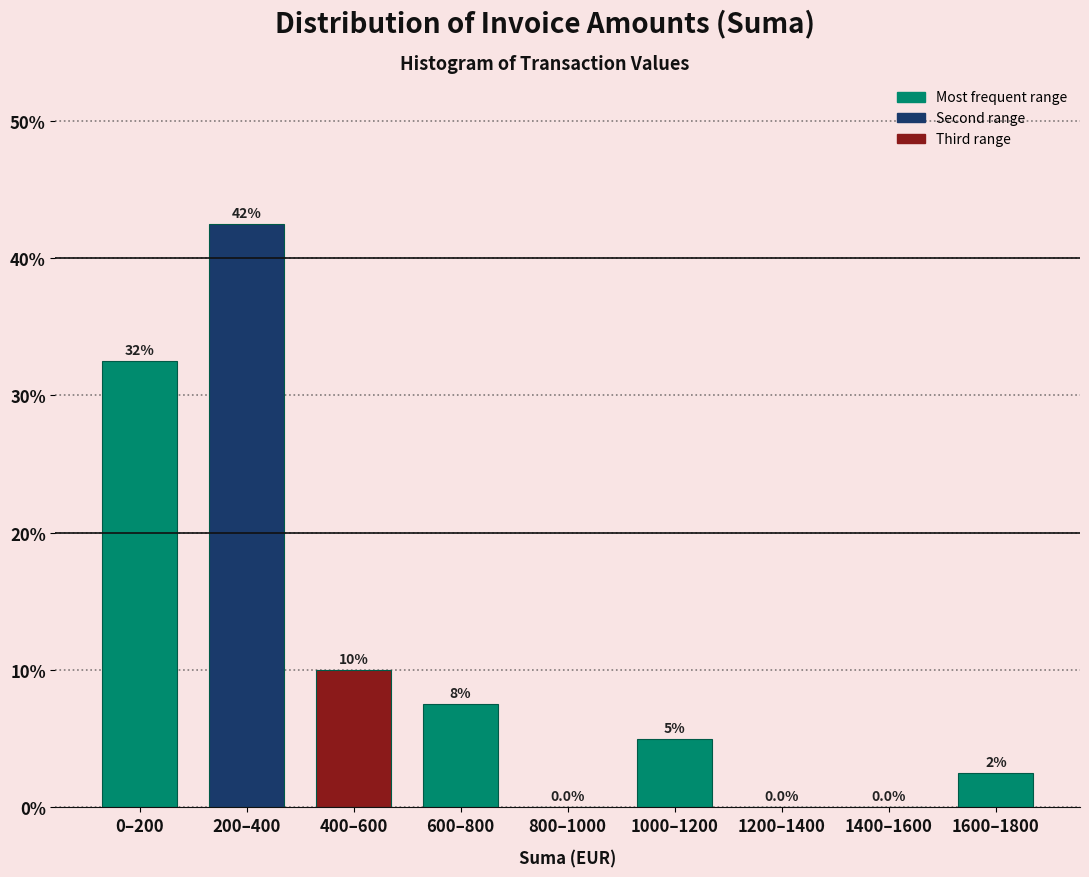

Reading right to left, list all the values displayed in this chart.

1600–1800=2.5	1400–1600=0.0	1200–1400=0.0	1000–1200=5.0	800–1000=0.0	600–800=7.5	400–600=10.0	200–400=42.5	0–200=32.5